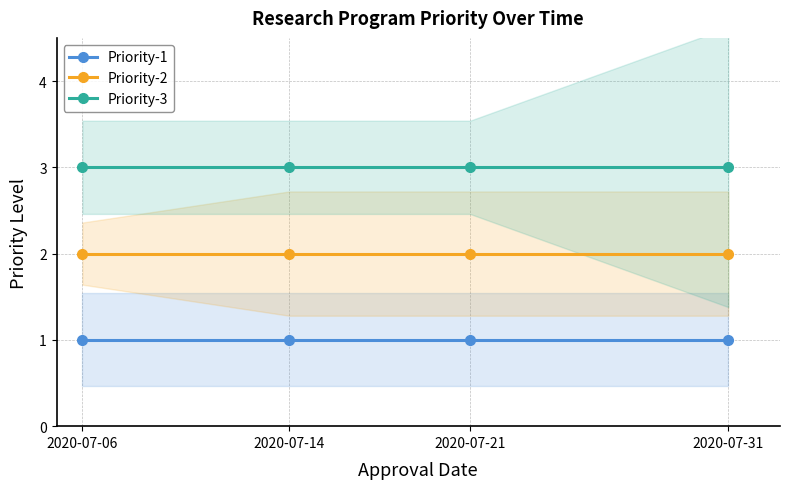

Between 2020-07-31 and 2020-07-06, which is larger?

2020-07-31